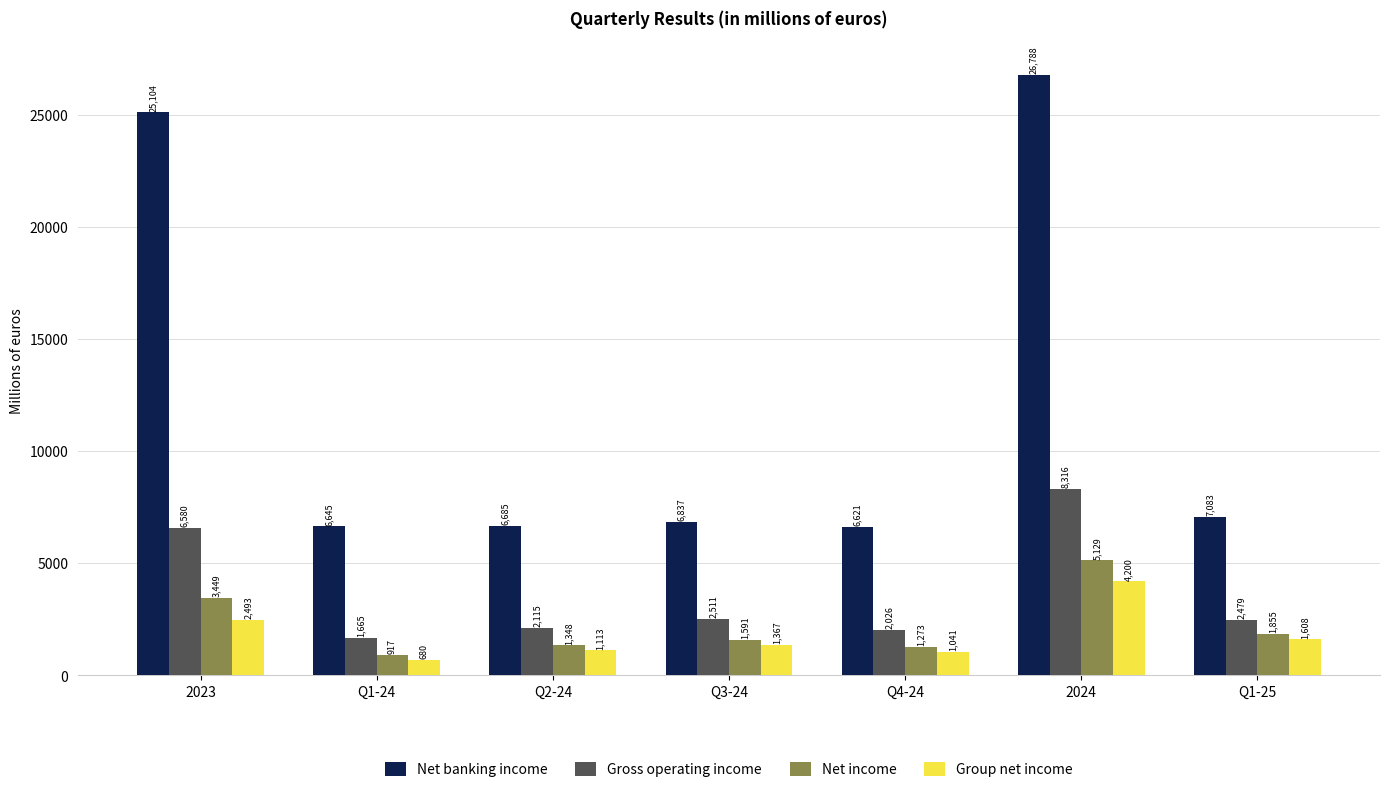

Does the chart contain any negative values?

No